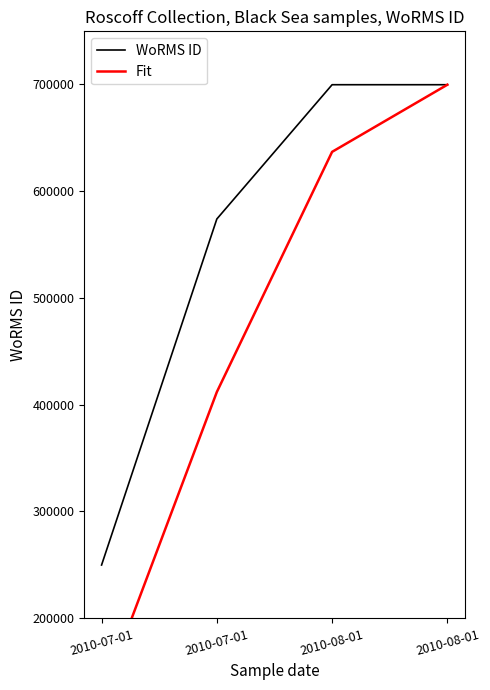

Rank the series by their maximum value, from highest to lowest.

WoRMS ID, Fit